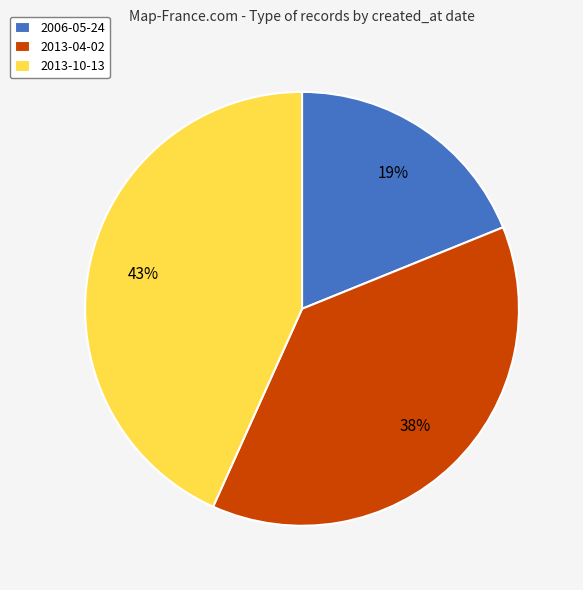

Is there any slice that represents more than half of the pie?

No